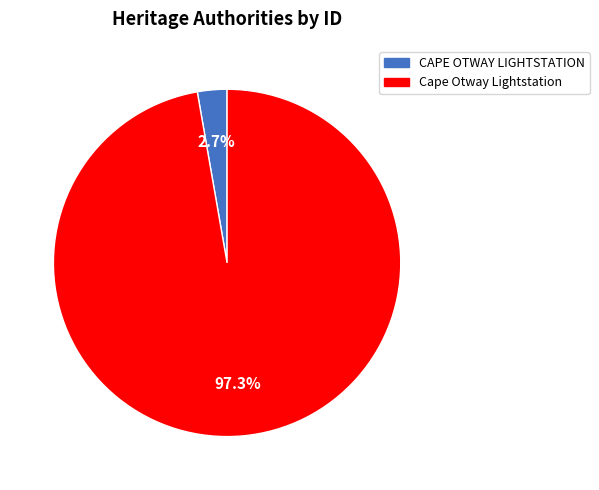

Which has a higher value, Cape Otway Lightstation or CAPE OTWAY LIGHTSTATION?

Cape Otway Lightstation